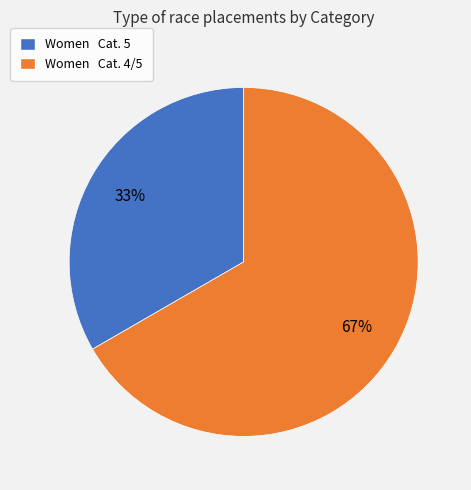

How many segments does this pie chart have?

2